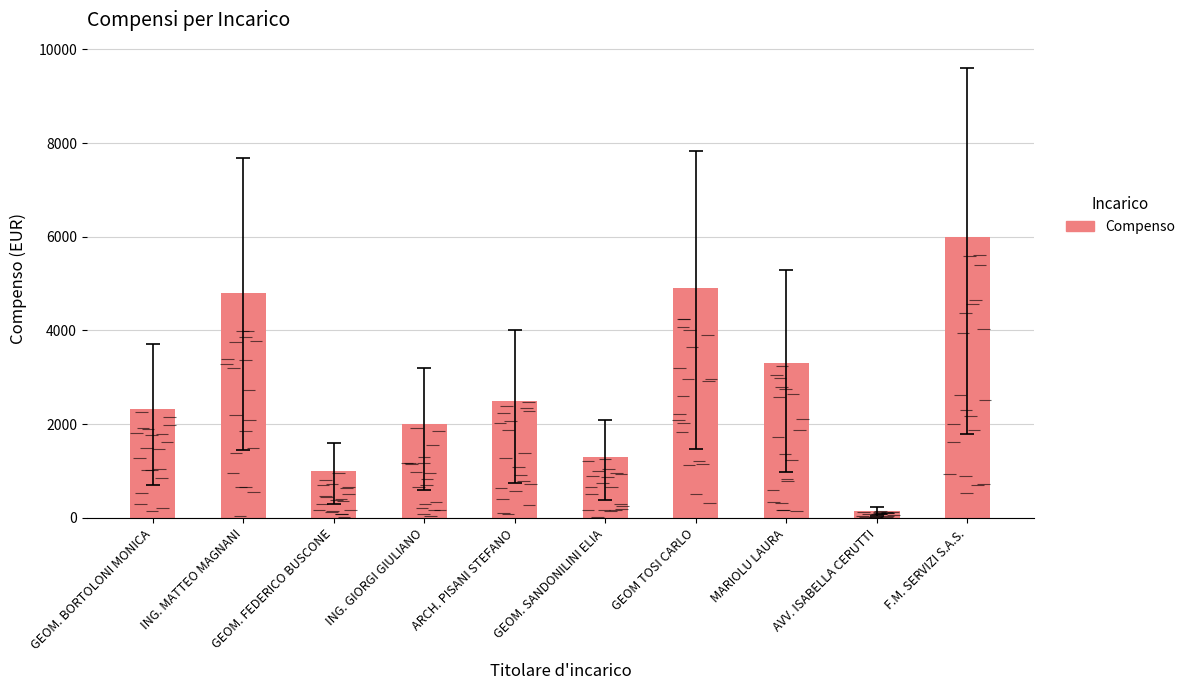

What position from the right is GEOM TOSI CARLO?

4